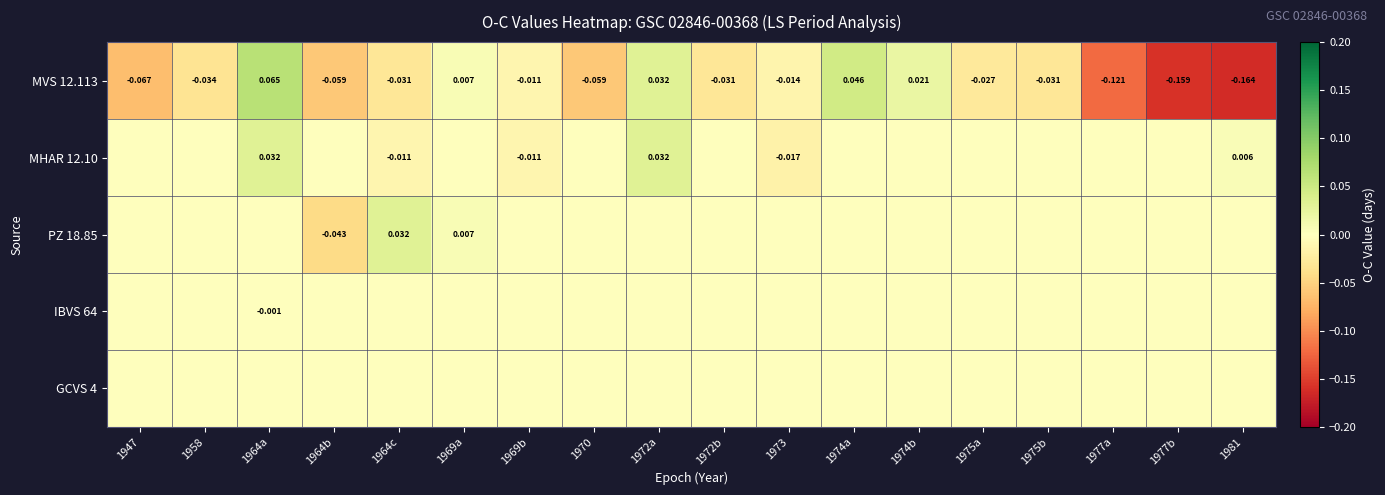

At which label does MVS 12.113 first exceed 0?

1964a